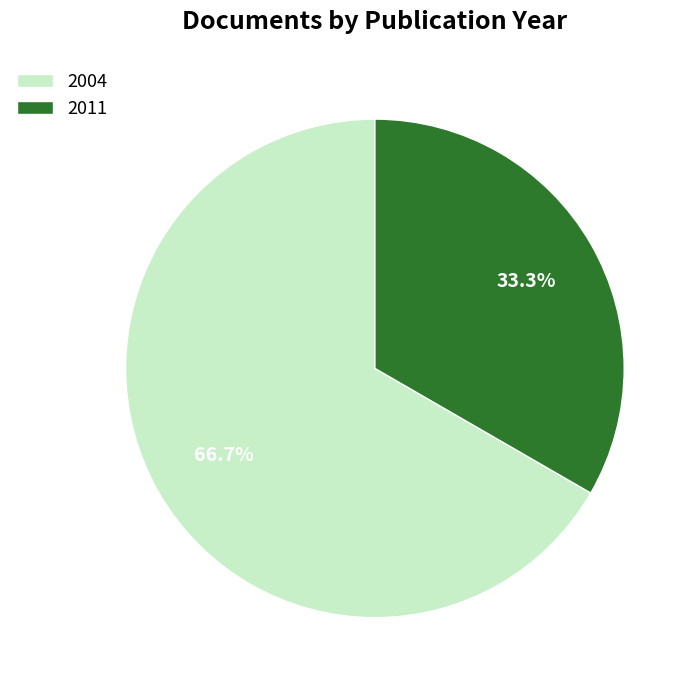

How many slices are in this pie chart?

2